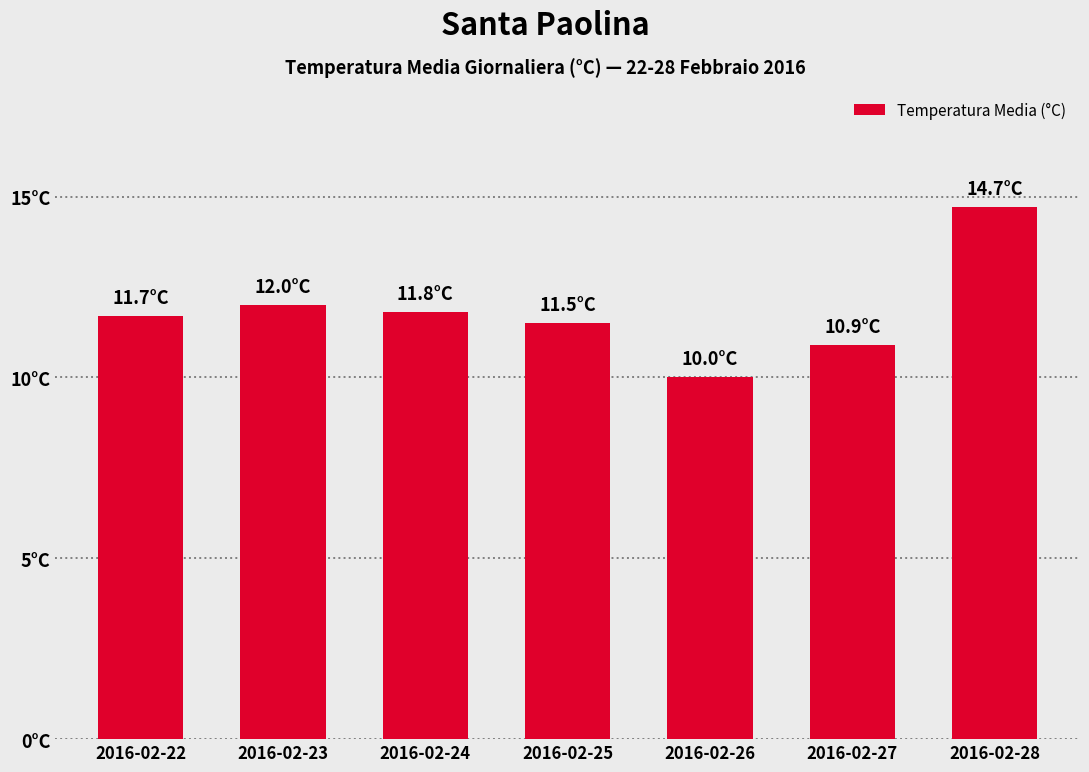

Reading left to right, list all the values displayed in this chart.

11.7	12.0	11.8	11.5	10.0	10.9	14.7